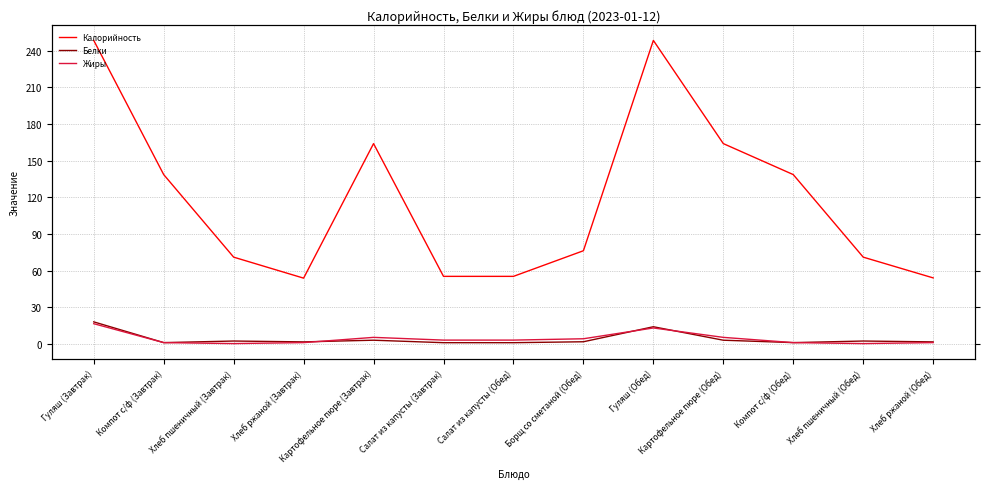

Which series has the largest total across all categories?

Калорийность